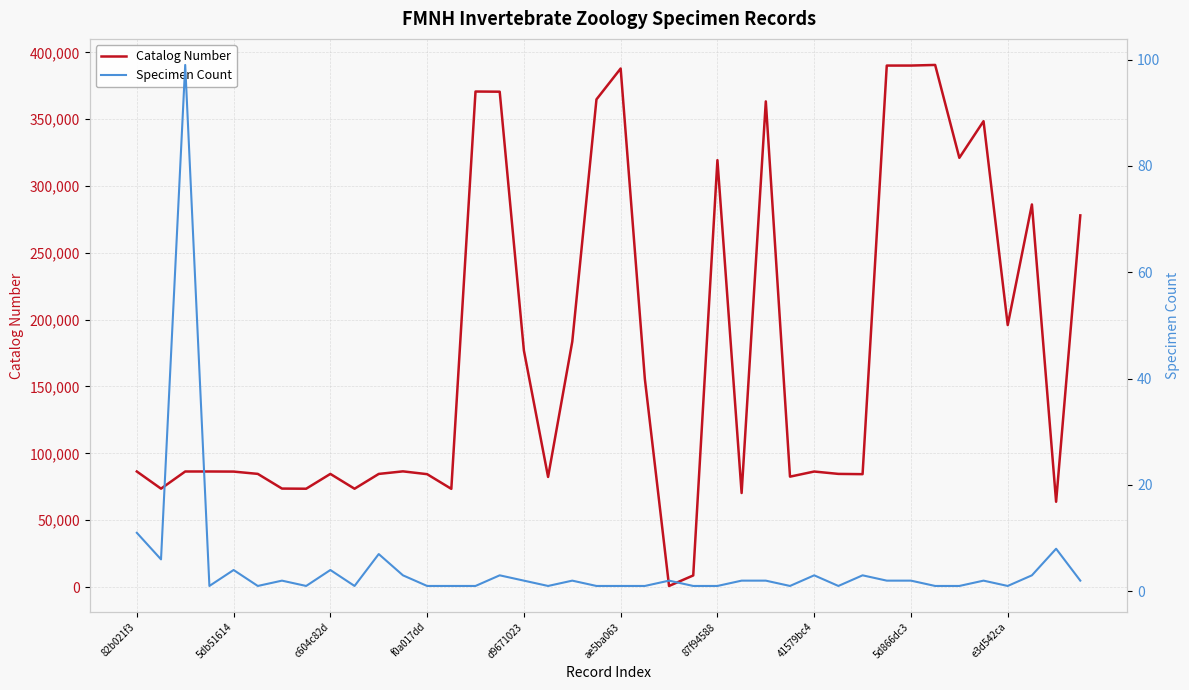

What position from the right is 37?

3